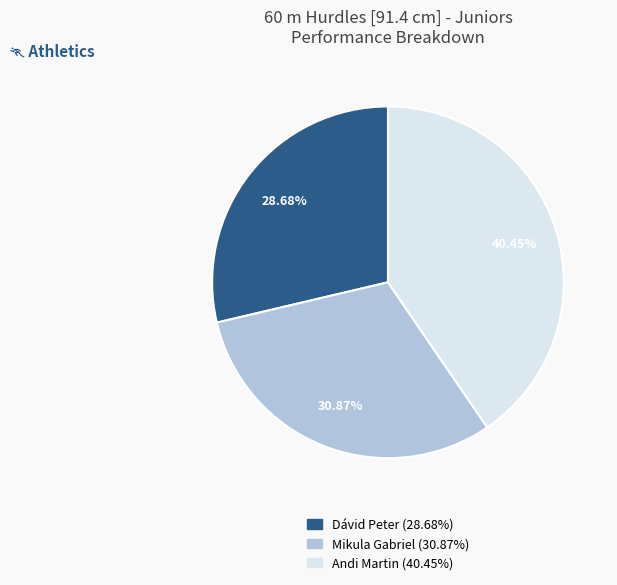

Is it true that Mikula Gabriel is 26% of the pie?

False